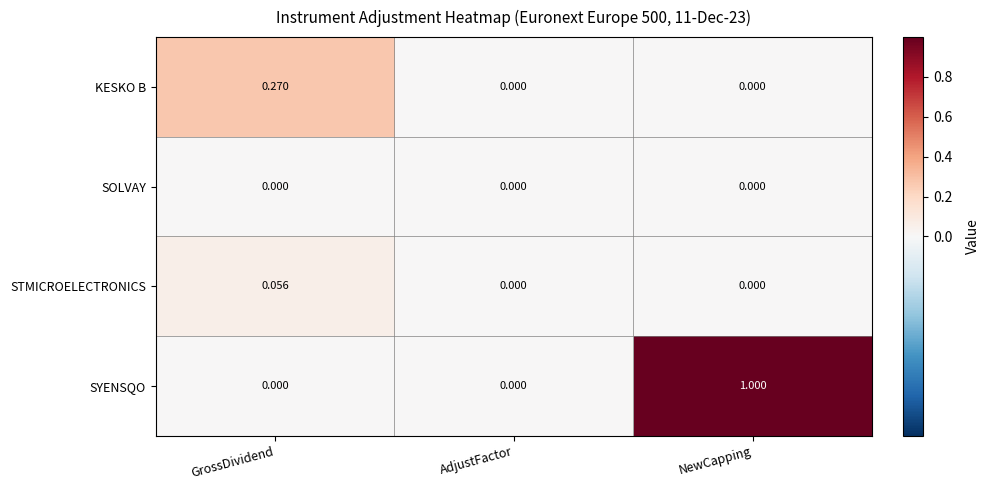

Which label corresponds to the largest value in the chart?

NewCapping